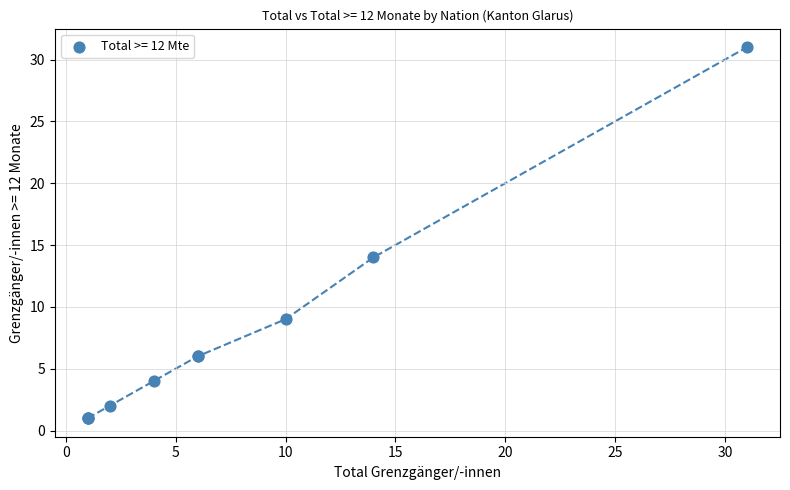

What Y value in the scatter plot is closest to 16?

14